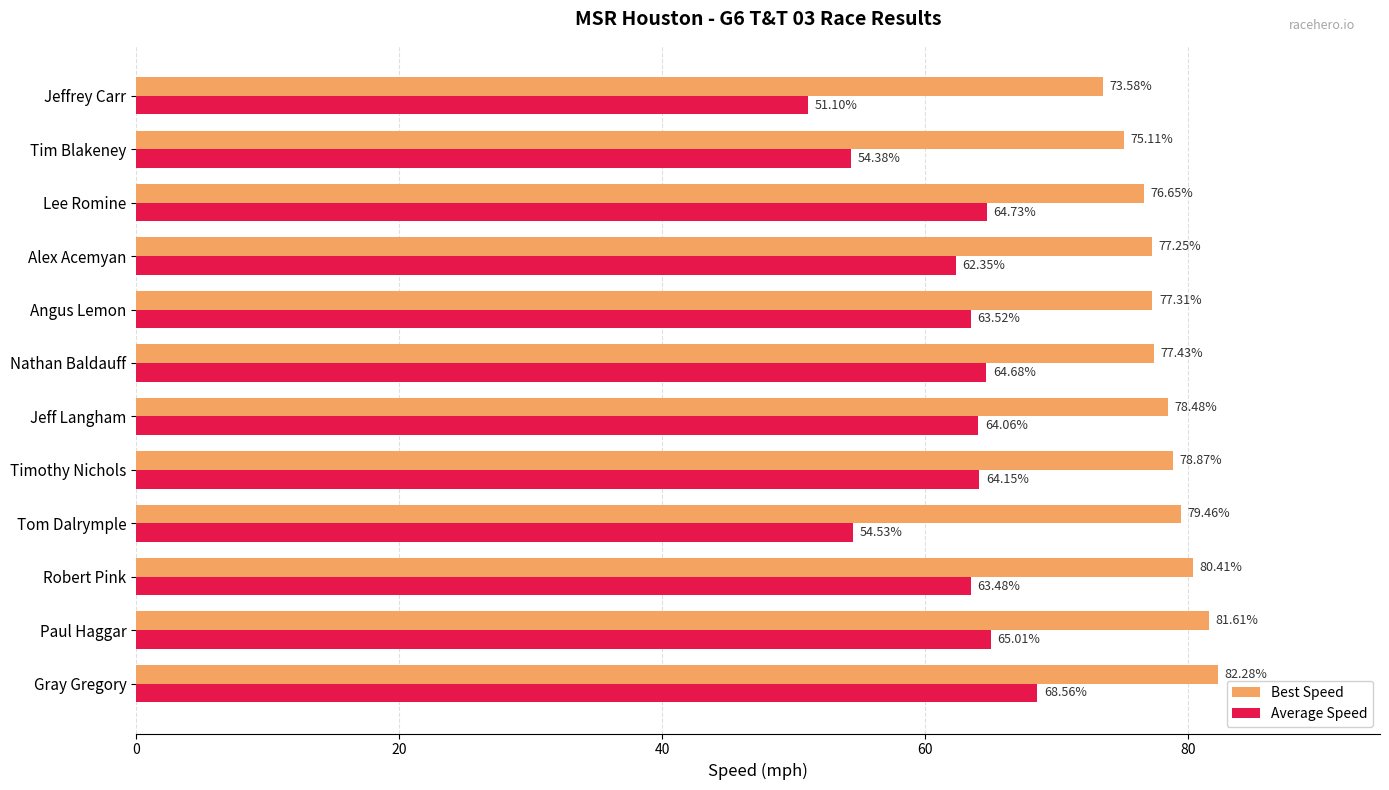

Which series has the largest total across all categories?

Best Speed